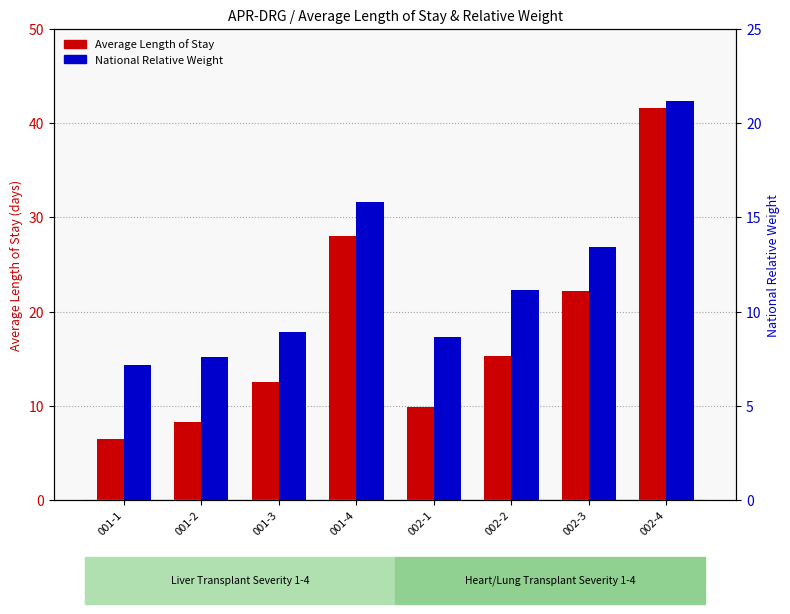

What is the highest value of the Average Length of Stay series?

41.5